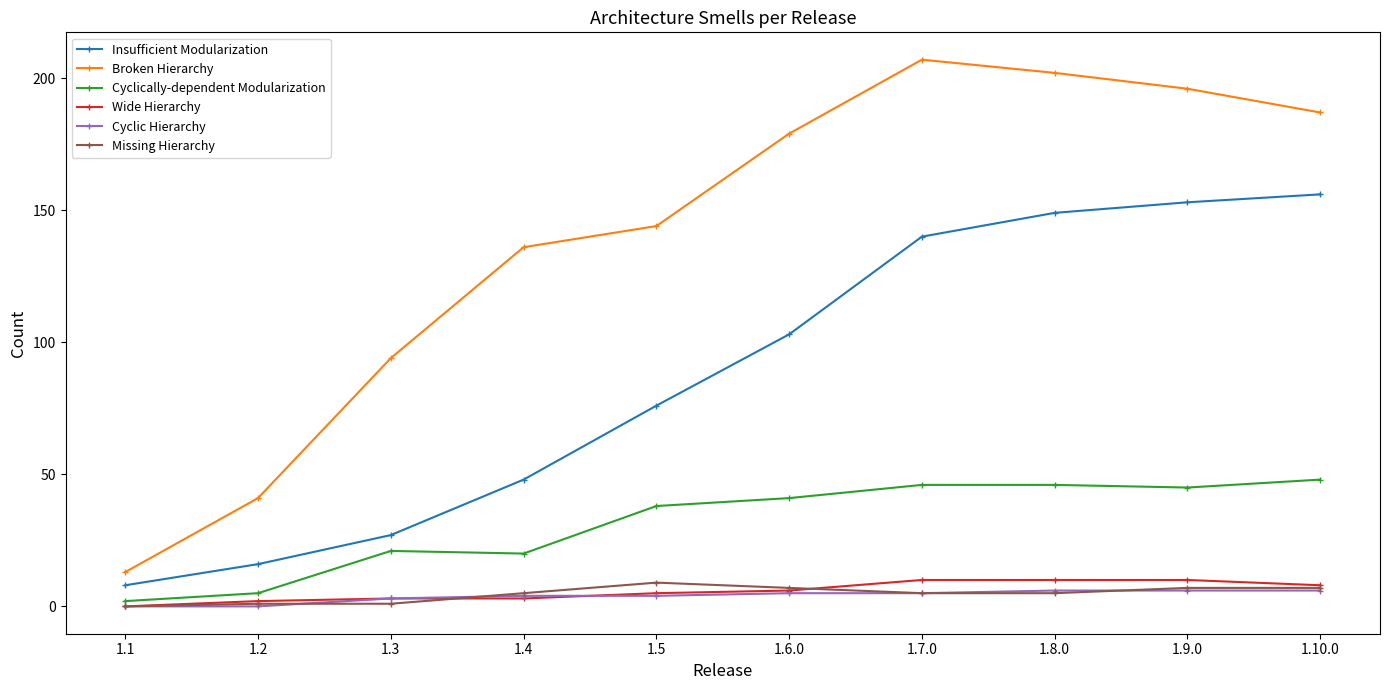

True or false: Broken Hierarchy and Missing Hierarchy intersect in this chart.

False